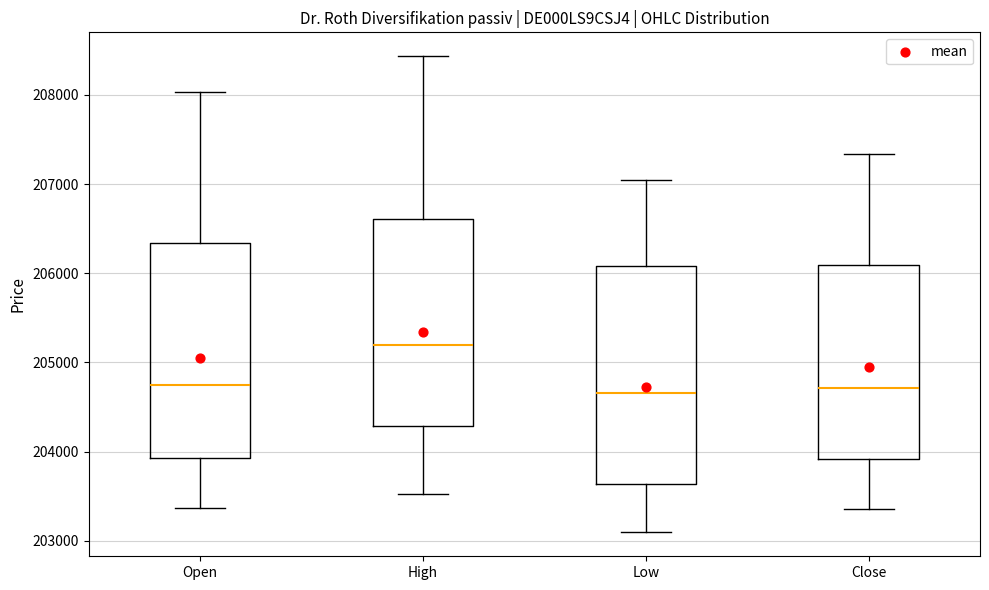

Reading left to right, read every box against the y-axis: the position of its median line, the range the box covers, and the ends of its whiskers. The values are not printed on the chart, so give them approximately, as read against the axis.

Open: median 204800, box 203900 to 206300, whiskers 203400 to 208000
High: median 205200, box 204300 to 206600, whiskers 203500 to 208400
Low: median 204700, box 203600 to 206100, whiskers 203100 to 207100
Close: median 204700, box 203900 to 206100, whiskers 203400 to 207300